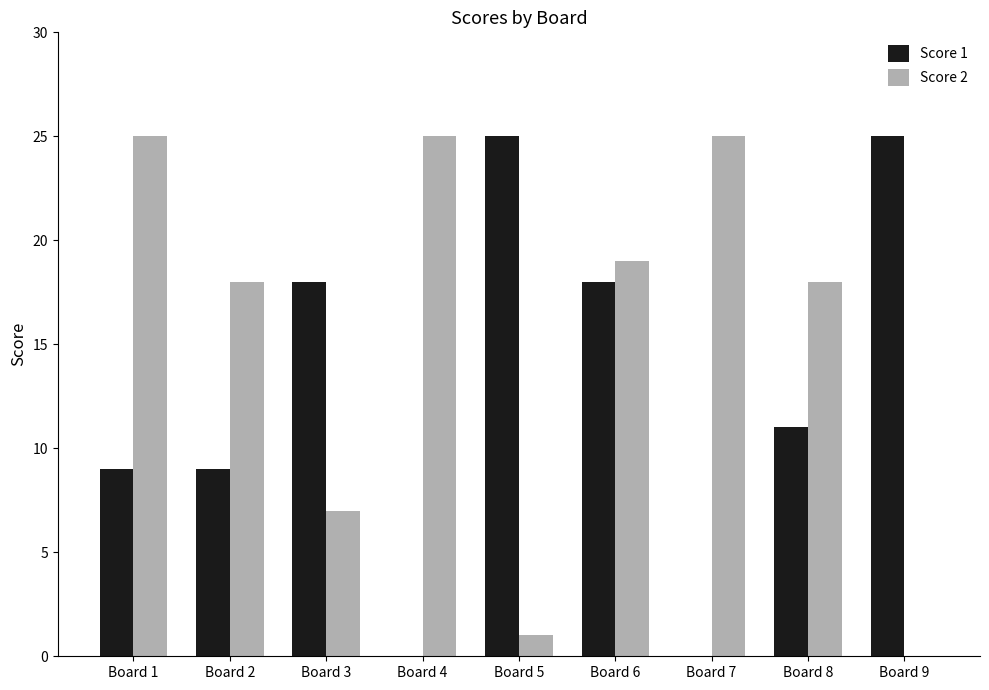

The Score 2 series shows 7 at Board 6. True or false?

False